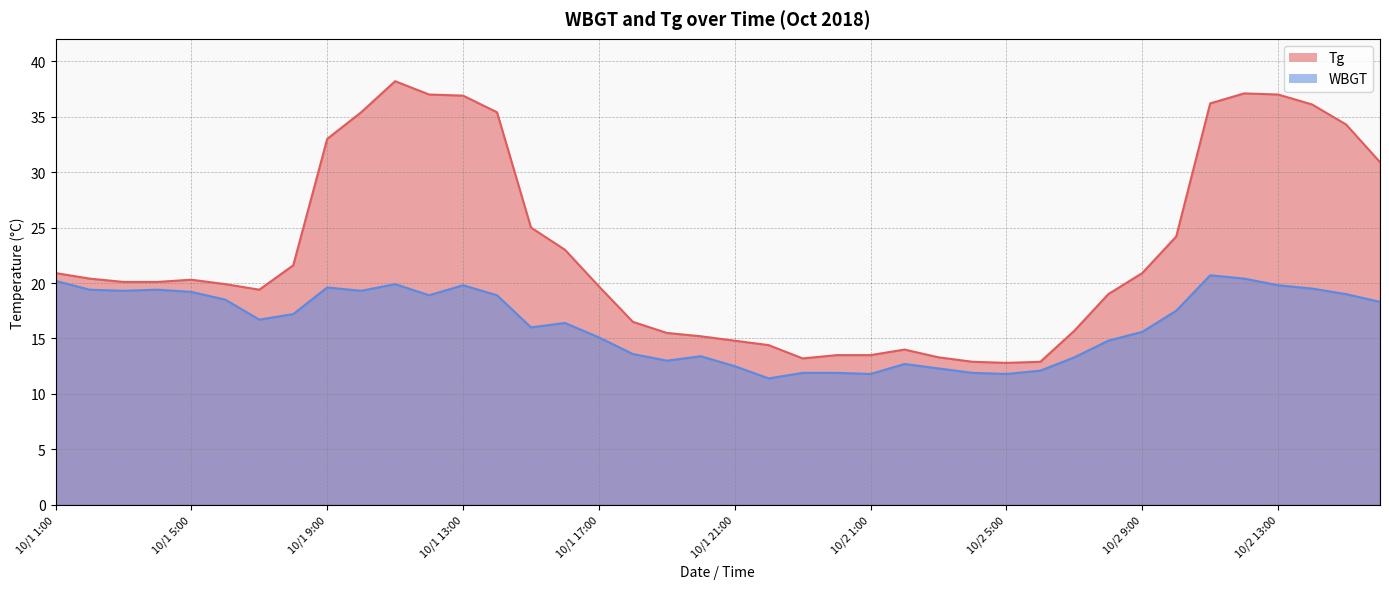

True or false: WBGT has a value of 18.5 at 10/2 3:00.

False